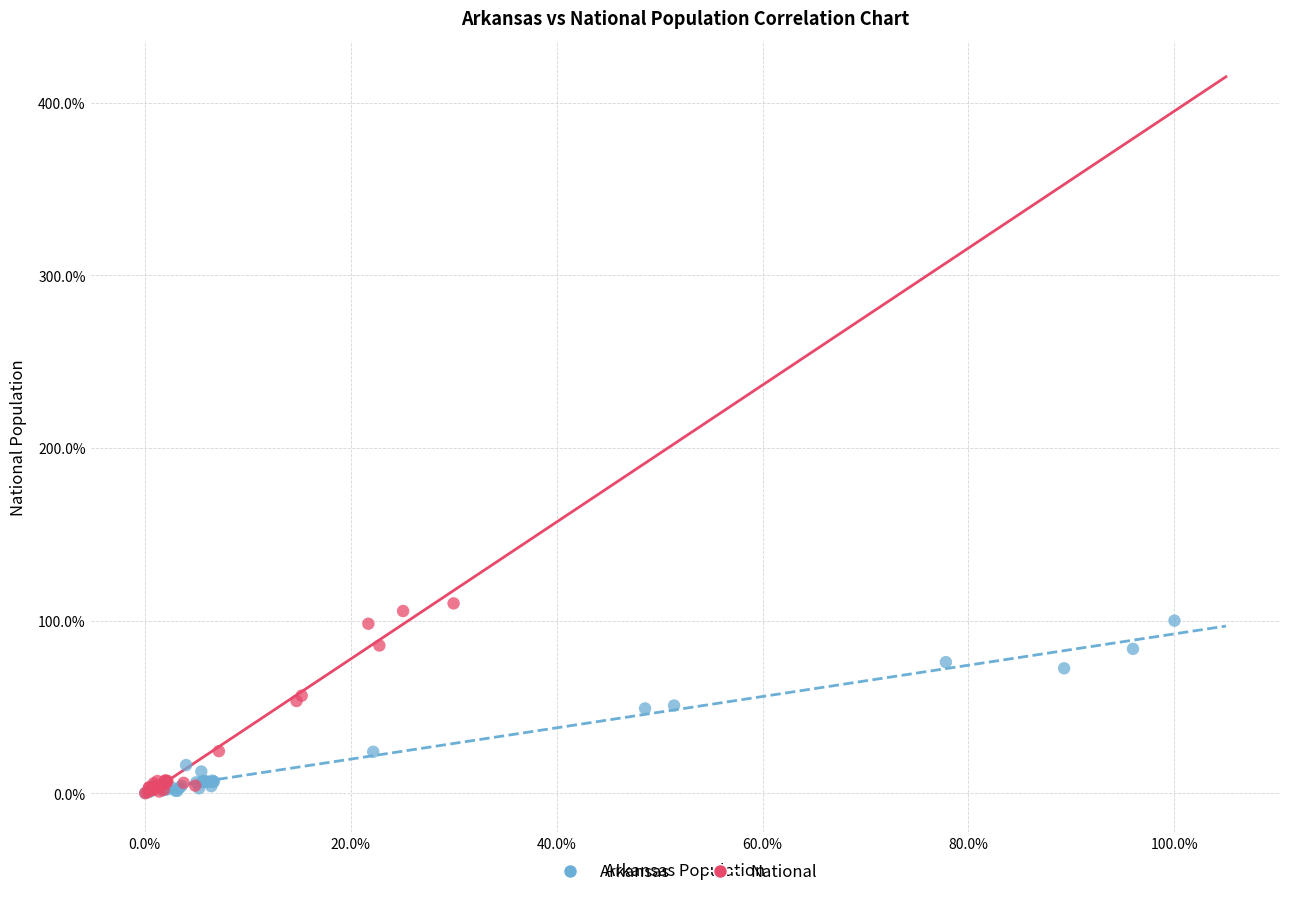

Which series has the widest spread of Y values?

National